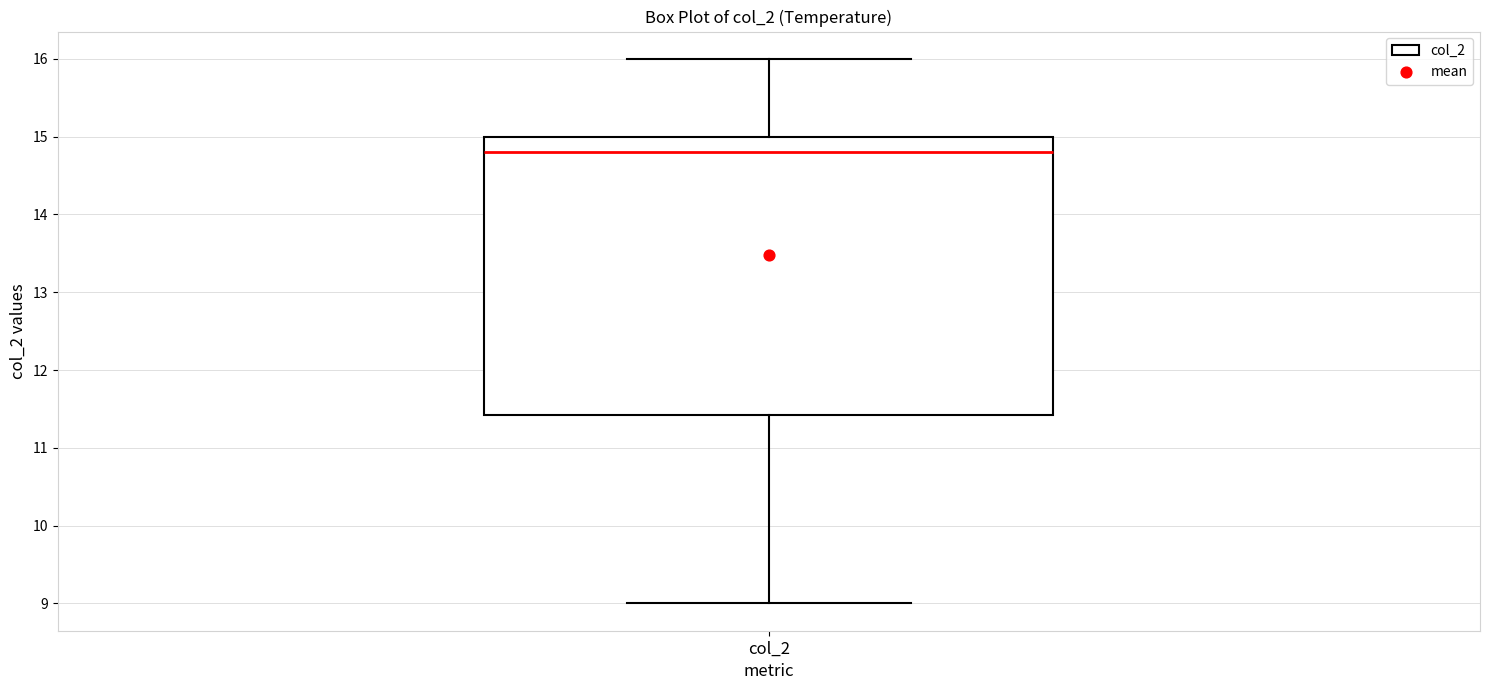

Transcribe this box plot: give where the median line is, the range the box spans, and where the two whiskers end, as read against the y-axis. The values are not printed on the chart, so give them approximately, as read against the axis.

median 14.8, box 11.4 to 15.0, whiskers 9.0 to 16.0